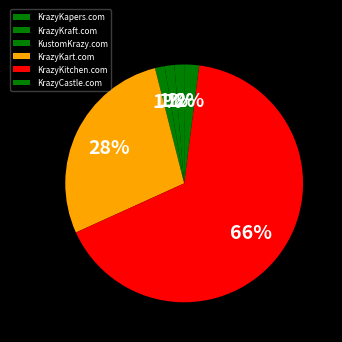

What is the ratio of the value at KrazyKraft.com to the value at KrazyKapers.com?

1.0